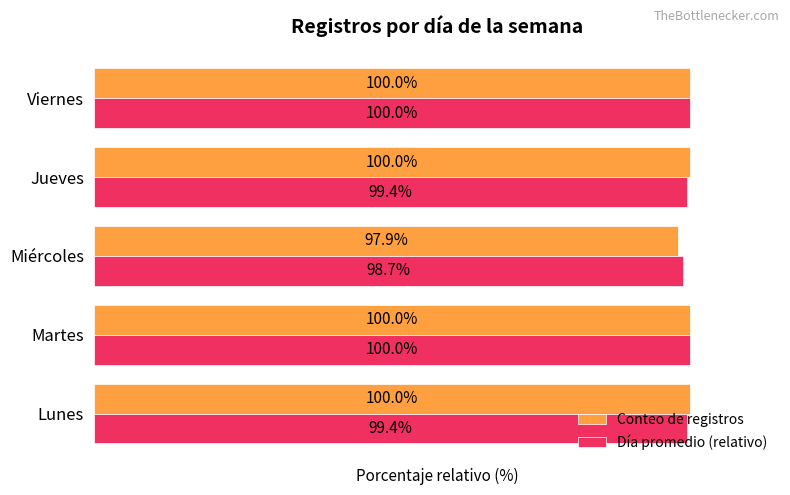

Rank the series by their average value, from highest to lowest.

Conteo de registros, Día promedio (relativo)